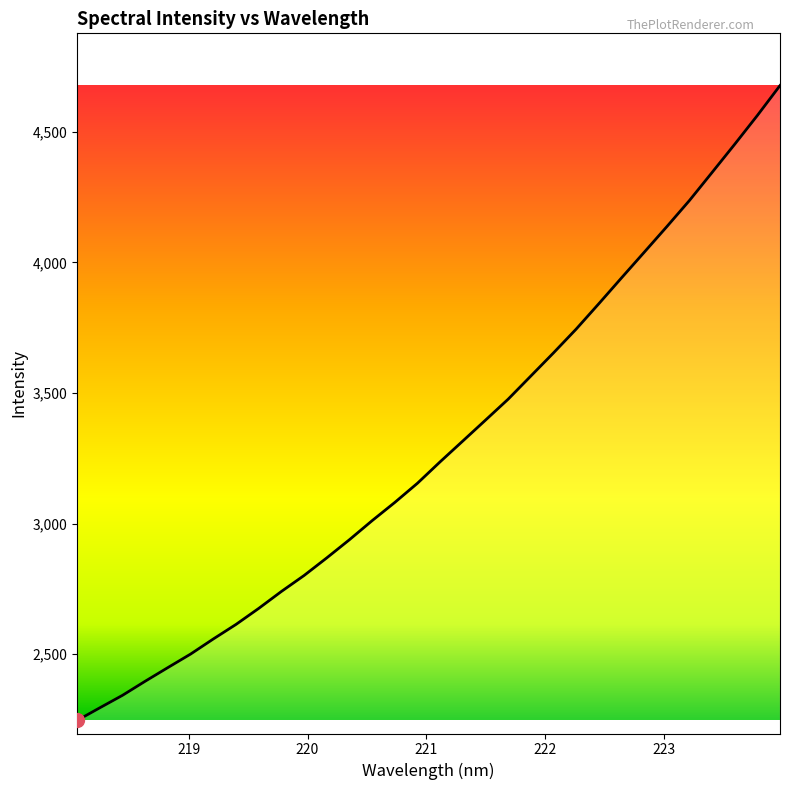

What is the maximum value shown in the chart?

4677.6